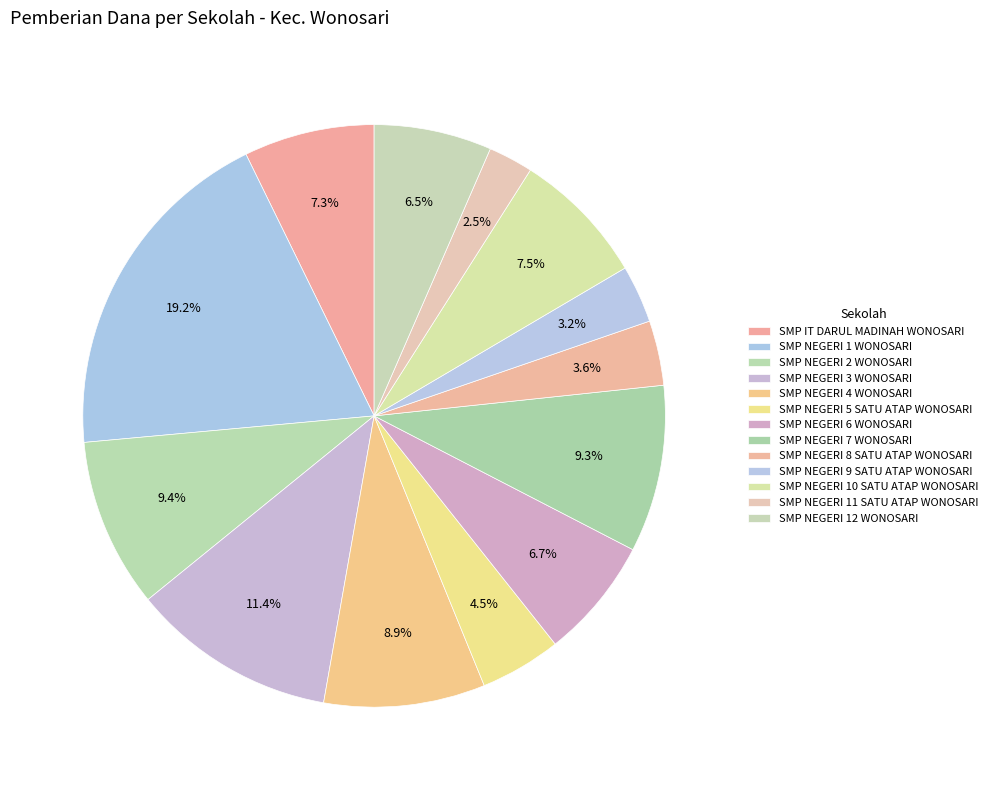

True or false: SMP NEGERI 5 SATU ATAP WONOSARI accounts for 12% of the total.

False